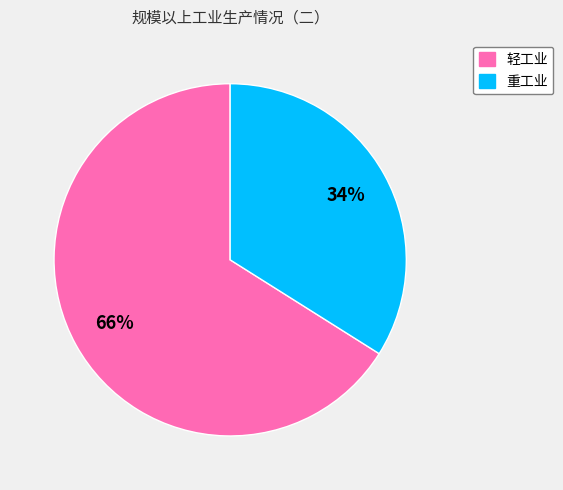

To the nearest percent, what percentage of the pie is 重工业?

34%